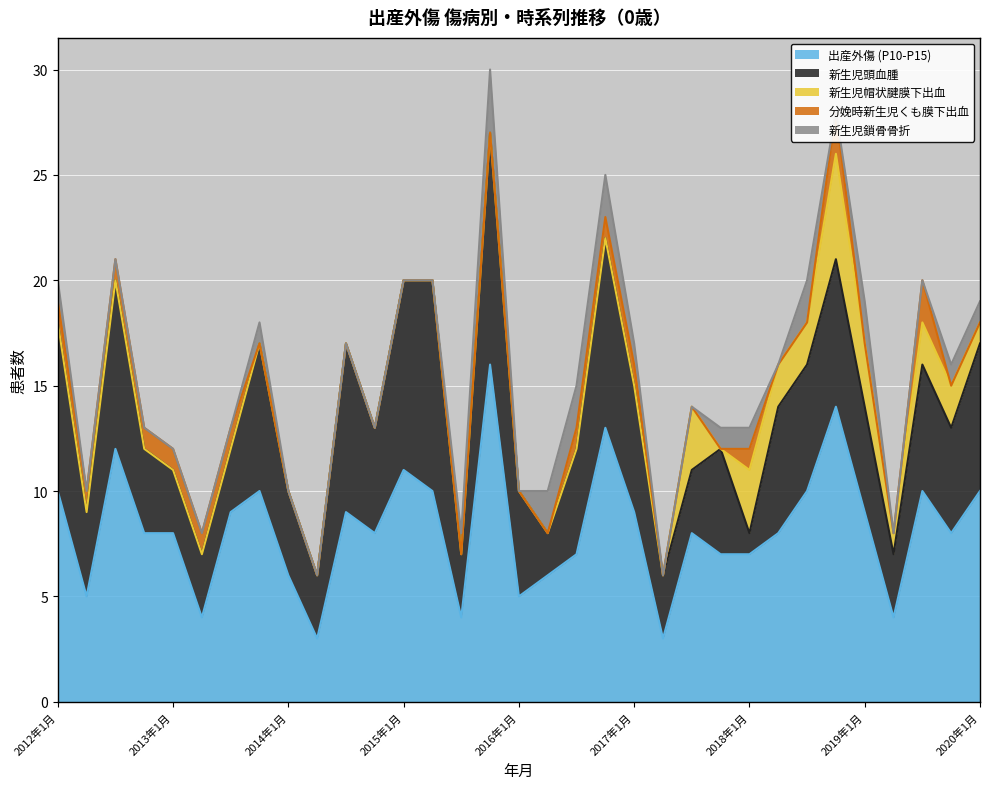

Is the value of 出産外傷 (P10-P15) at 2013年10月 greater than the value of 新生児鎖骨骨折 at 2014年4月?

Yes